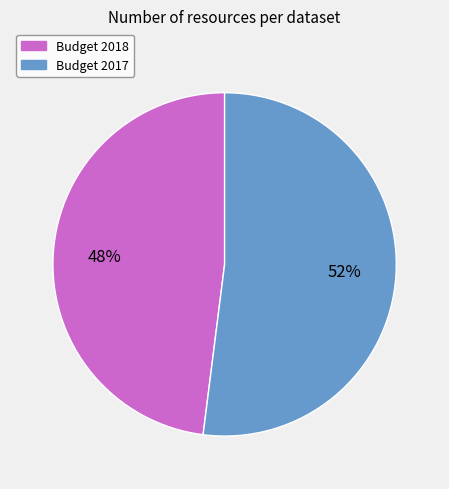

Do Budget 2017 and Budget 2018 together represent more than half of the pie?

Yes